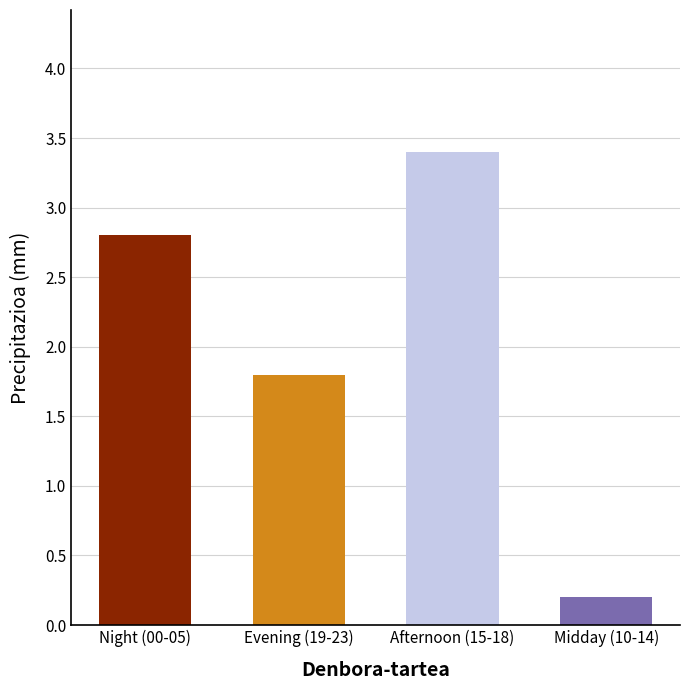

Approximately how many times larger is the value at Midday (10-14) compared to Afternoon (15-18)?

0.1